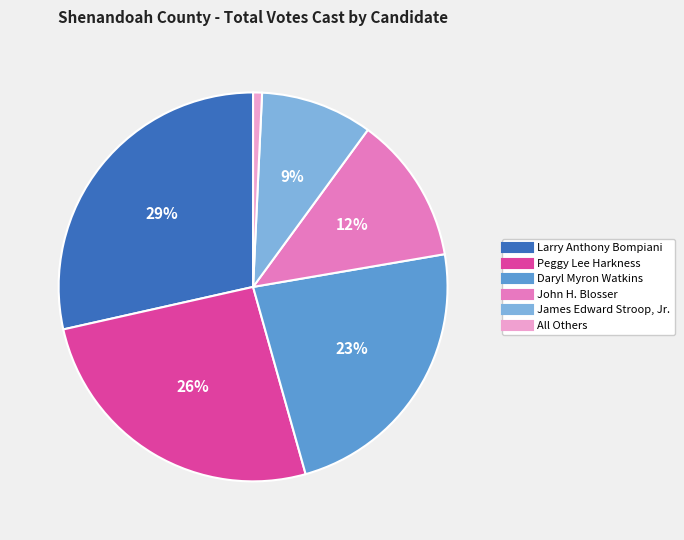

To the nearest percent, what is the difference between the All Others and Peggy Lee Harkness slice percentages?

25%